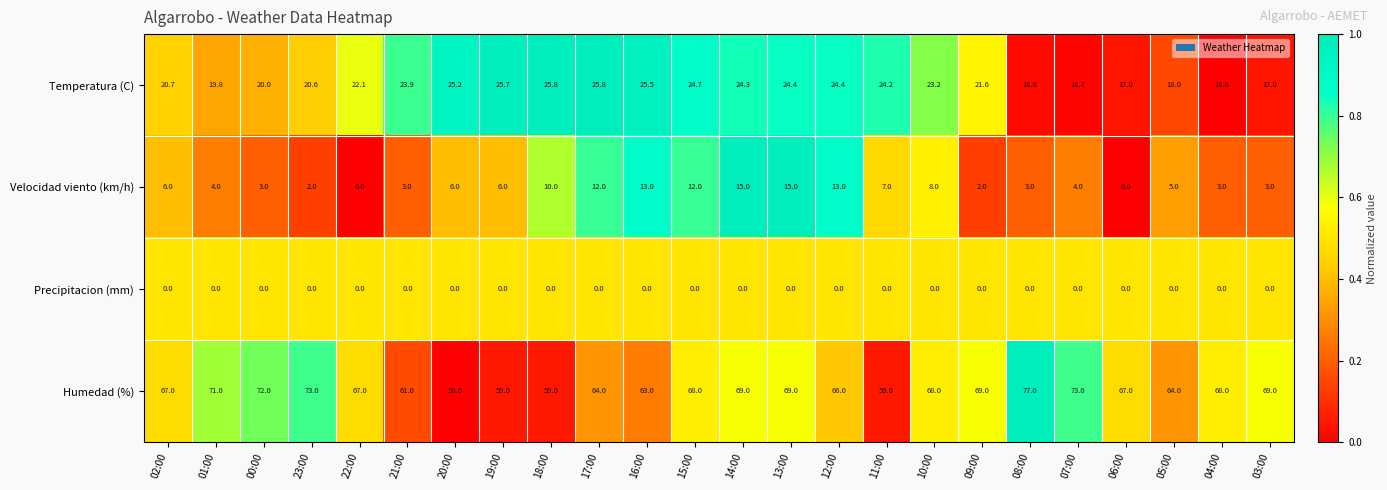

Is it true that Temperatura (C) equals 24.7 at 15:00?

True